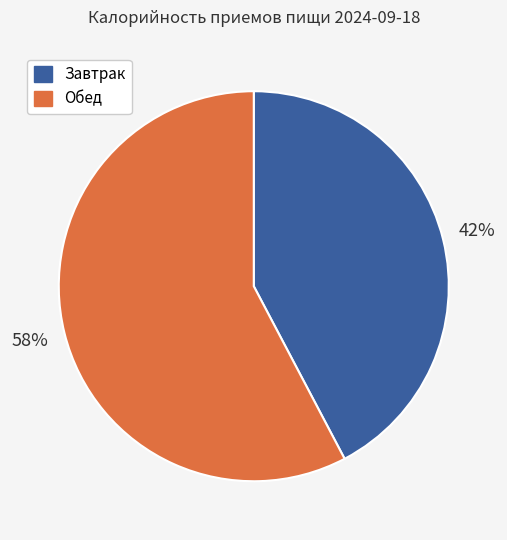

Rank the categories by value from highest to lowest.

Обед, Завтрак